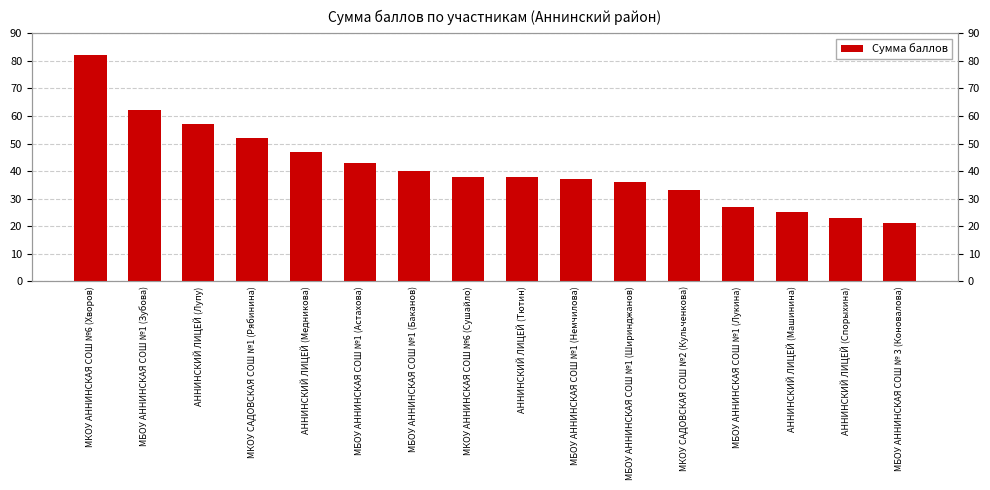

Reading right to left, what are all the values shown in this chart?

21	23	25	27	33	36	37	38	38	40	43	47	52	57	62	82